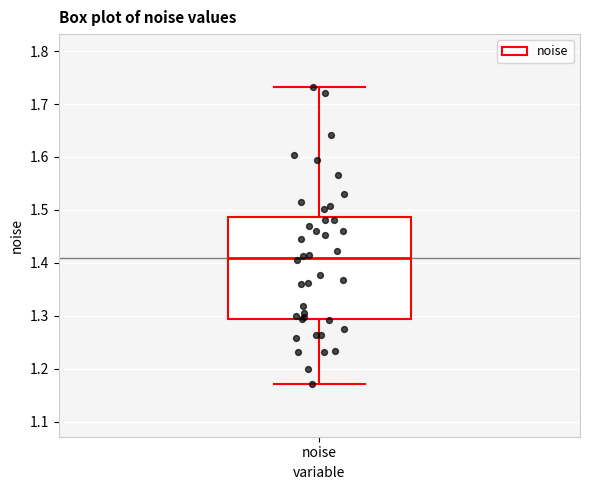

Transcribe this box plot: give where the median line is, the range the box spans, and where the two whiskers end, as read against the y-axis. The values are not printed on the chart, so give them approximately, as read against the axis.

median 1.41, box 1.29 to 1.49, whiskers 1.17 to 1.73